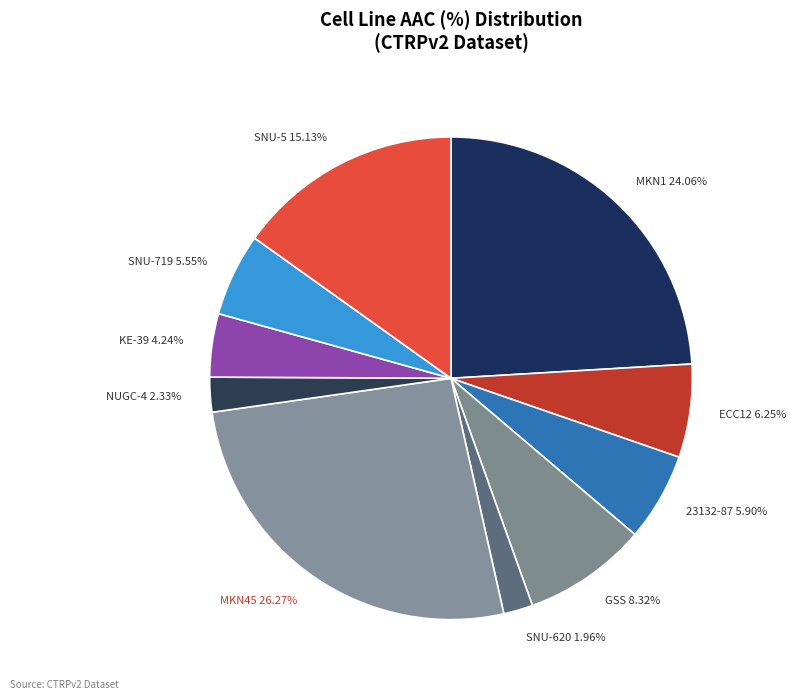

True or false: SNU-5 accounts for 28% of the total.

False